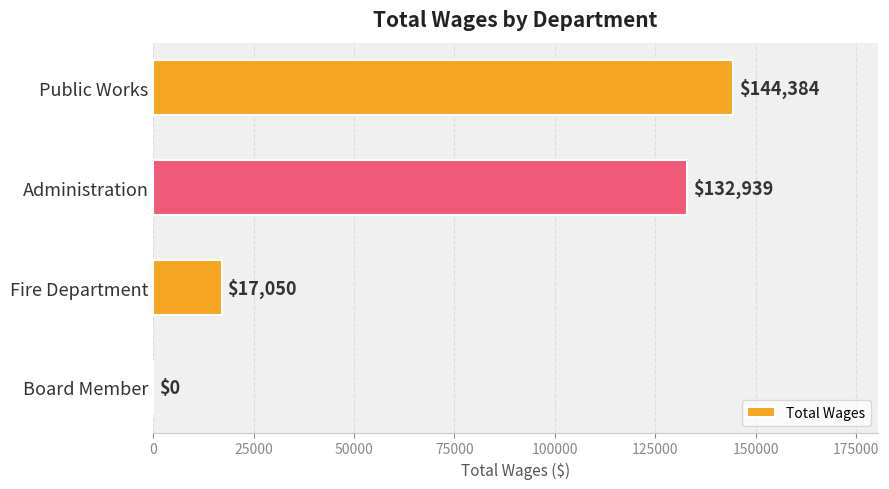

Reading top to bottom, list all the values displayed in this chart.

Public Works=144384	Administration=132939	Fire Department=17050	Board Member=0